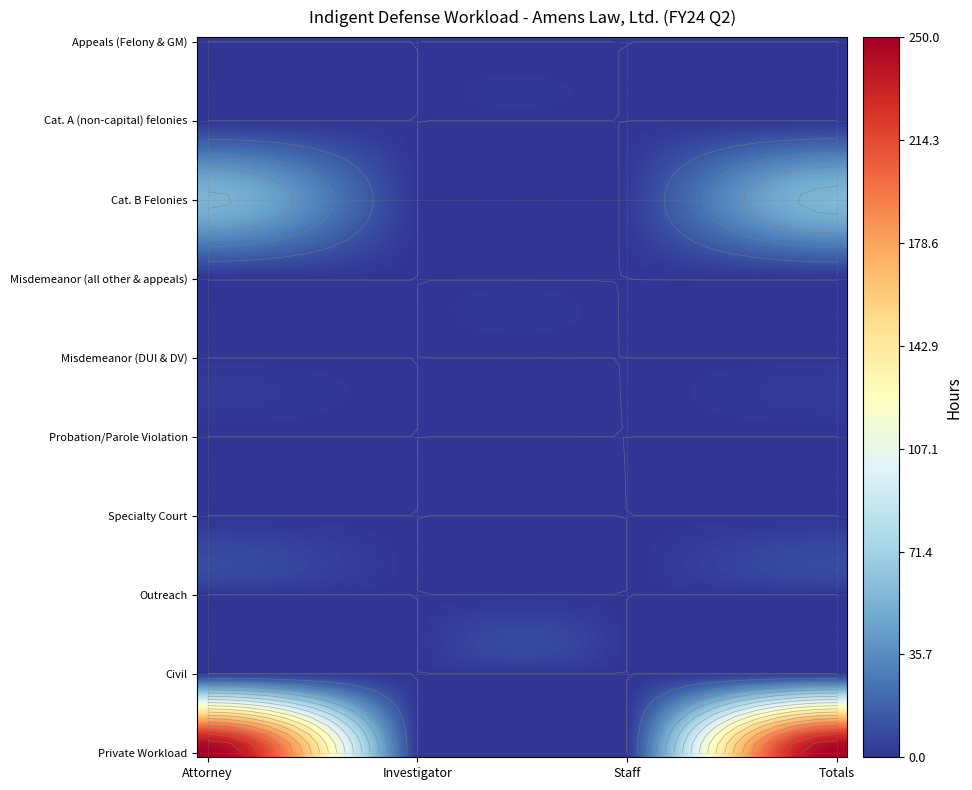

True or false: Civil has a value of 0.0 at Attorney.

True